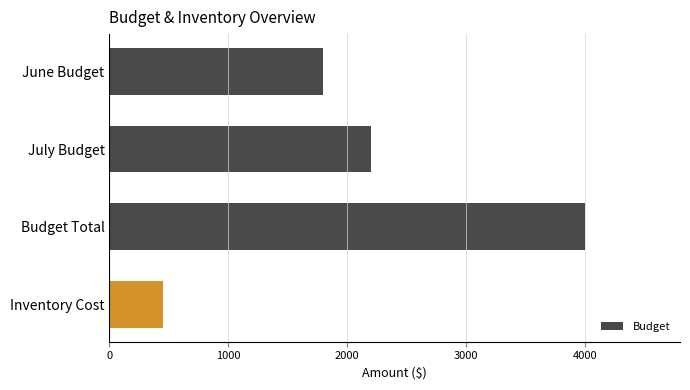

What is the sum of all values?

8450